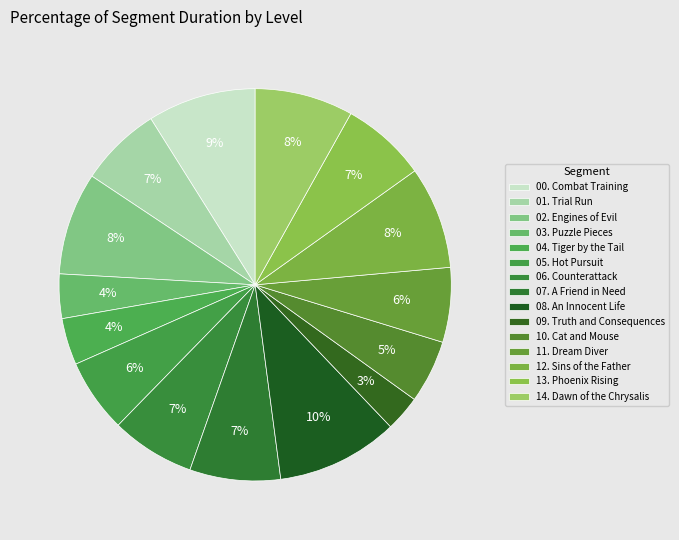

Combined, do 12. Sins of the Father and 07. A Friend in Need account for over 50%?

No